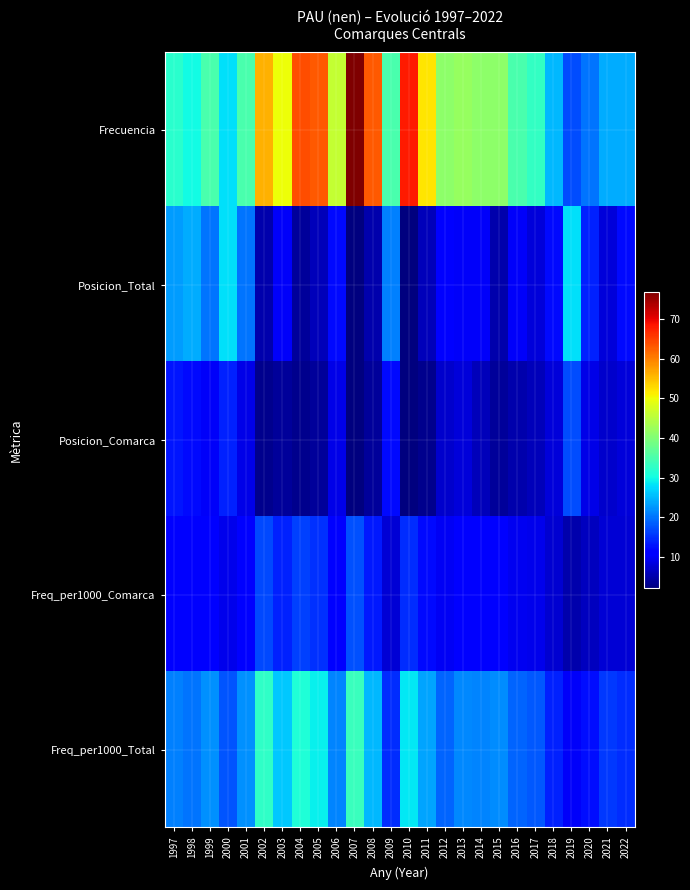

What is the spread (max minus min) of values at 2003?

46.0